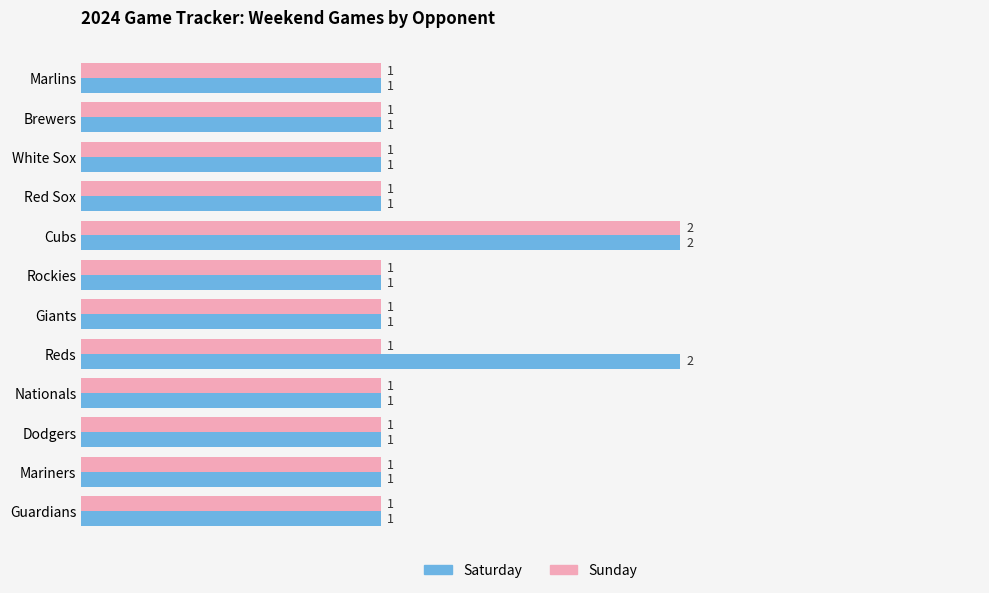

At which category is the sum across all series the highest?

Cubs